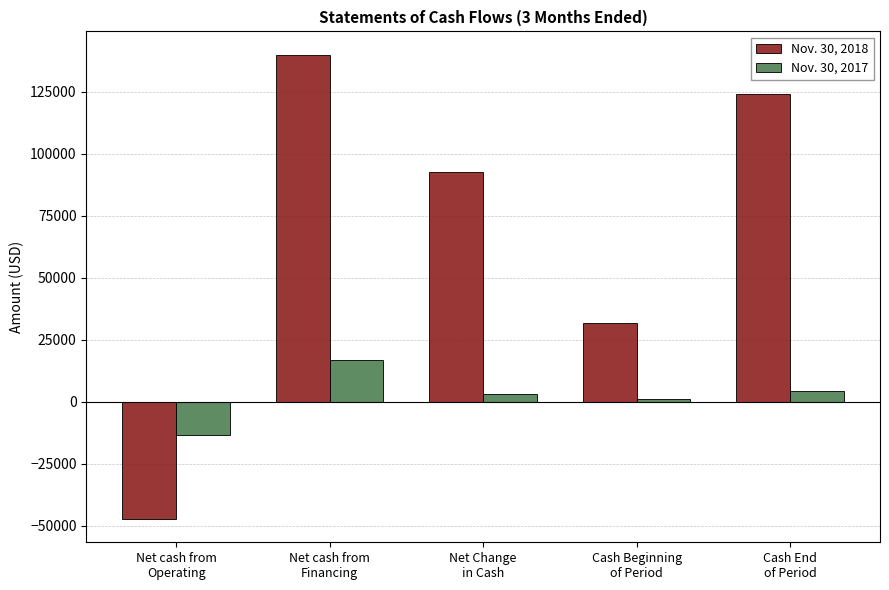

What is the label of the 1st bar from the right?

Cash End
of Period